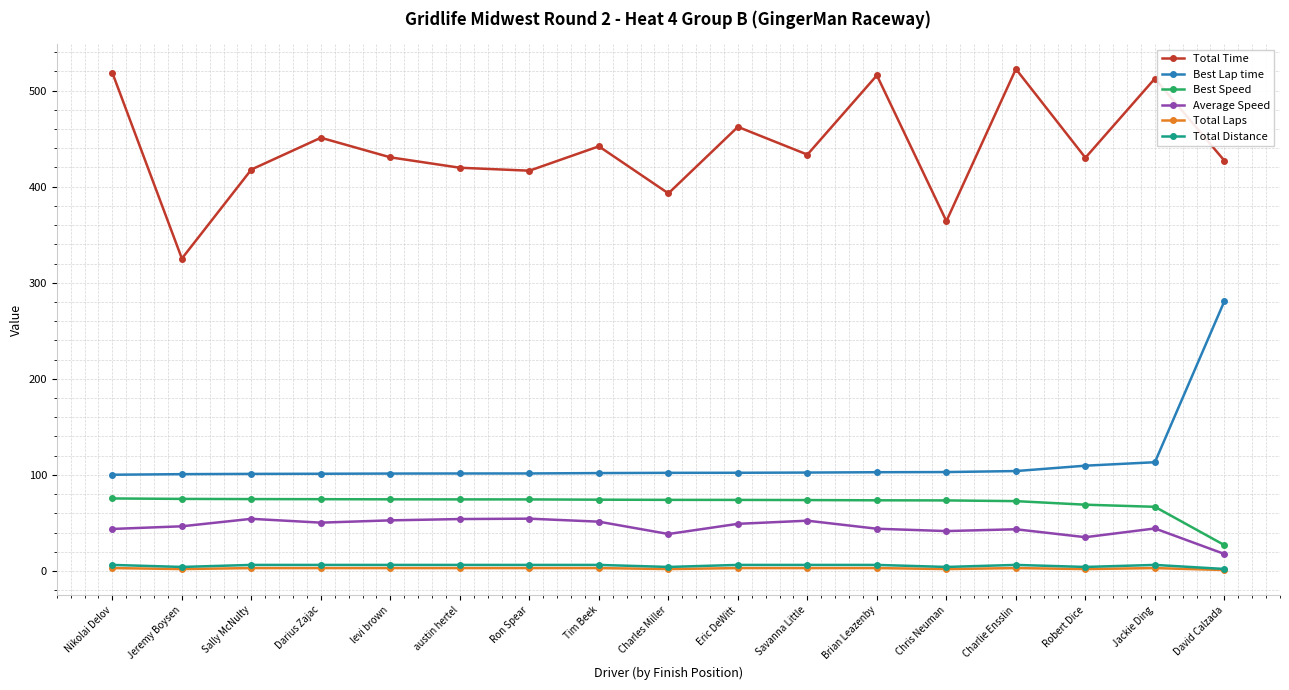

True or false: Total Laps and Average Speed intersect in this chart.

False